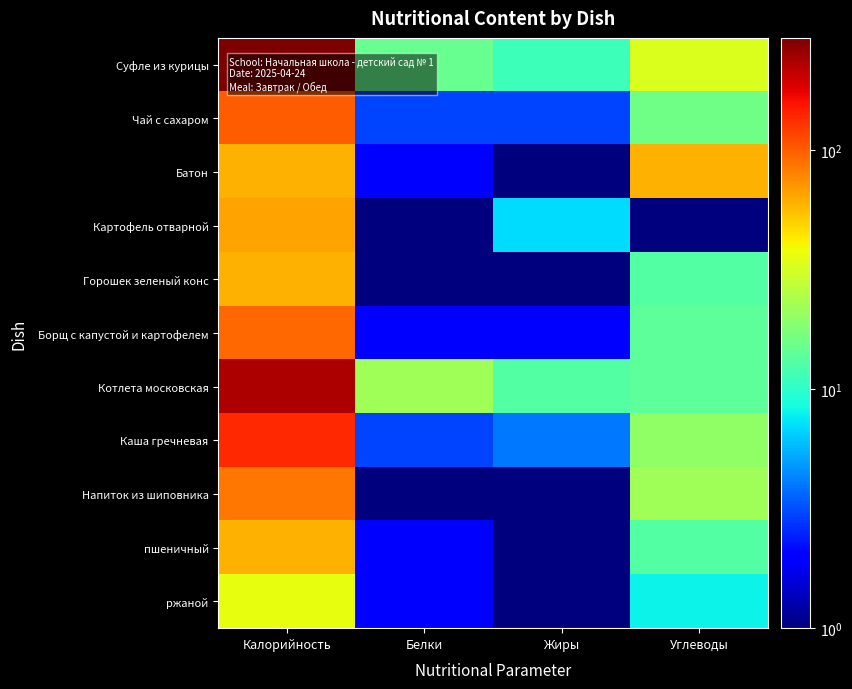

Rank the series at Калорийность from highest to lowest value.

Суфле из курицы, Котлета московская, Каша гречневая, Чай с сахаром, Борщ с капустой и картофелем, Напиток из шиповника, Картофель отварной, Батон, Горошек зеленый конс, пшеничный, ржаной